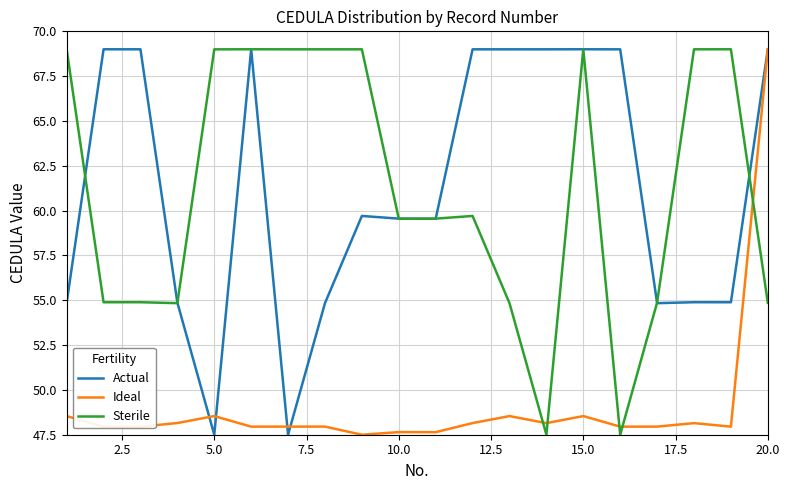

What is the greatest value displayed?

69.0